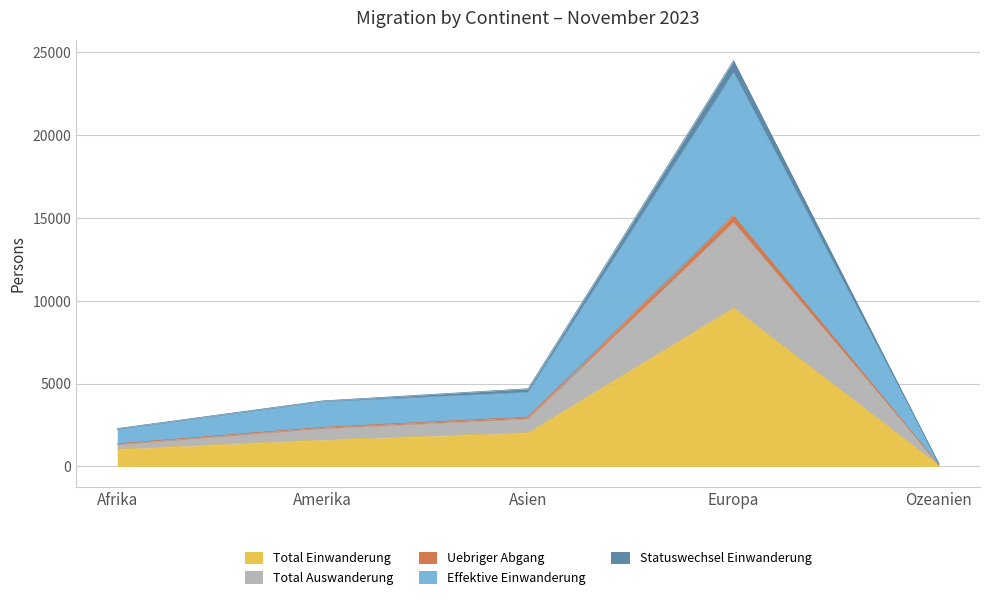

How many interior local peaks does the Total Einwanderung series have?

1